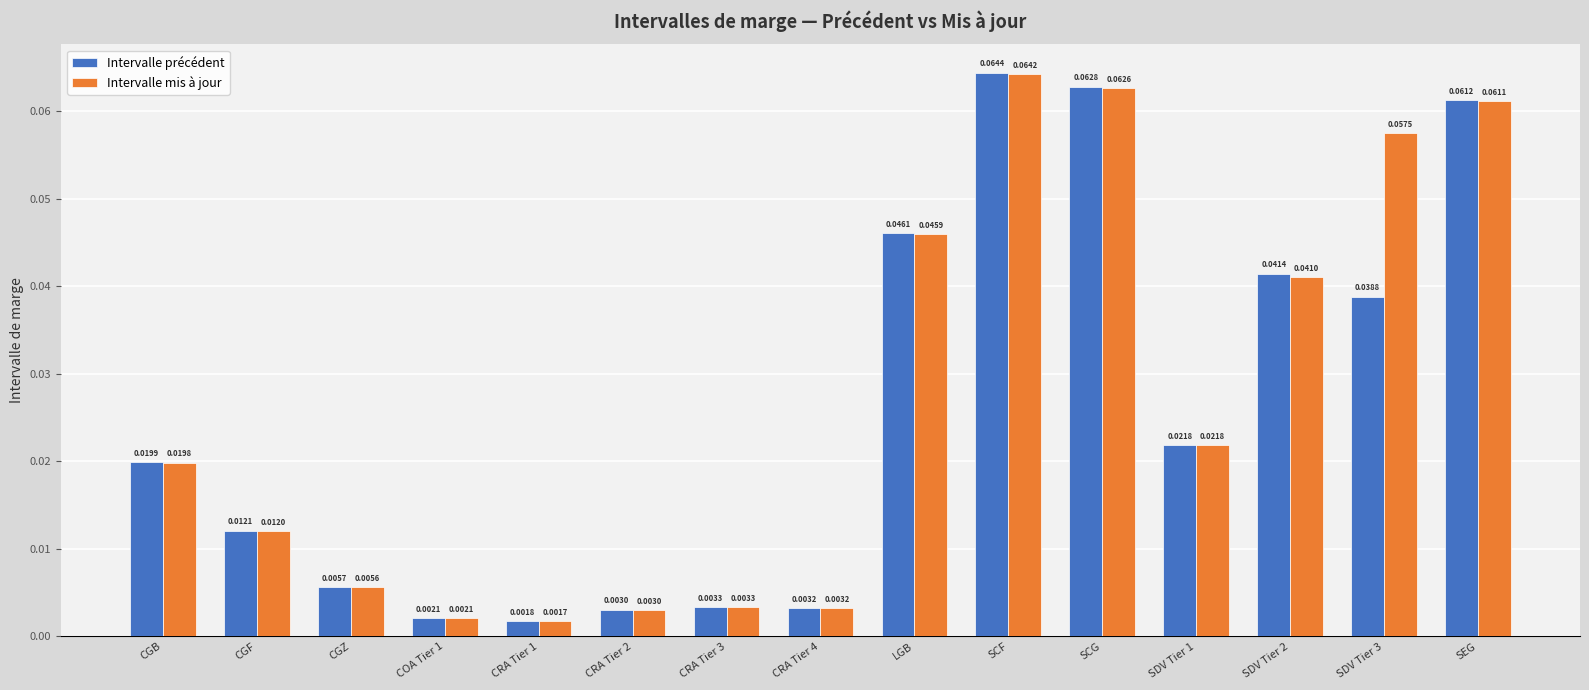

Rank the categories by Intervalle précédent value from lowest to highest.

CRA Tier 1, COA Tier 1, CRA Tier 2, CRA Tier 4, CRA Tier 3, CGZ, CGF, CGB, SDV Tier 1, SDV Tier 3, SDV Tier 2, LGB, SEG, SCG, SCF